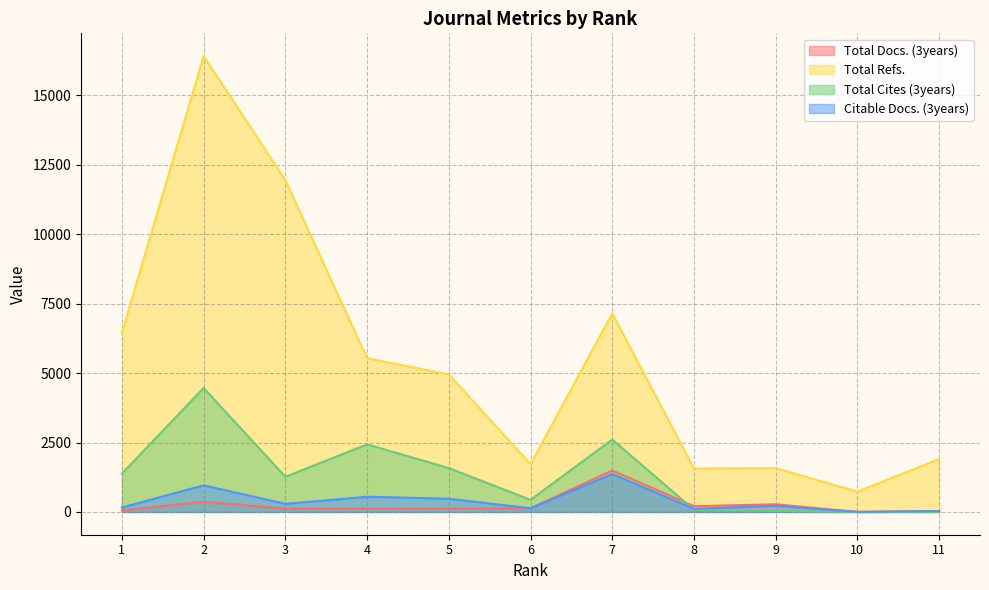

Which category has the highest value across all series?

2